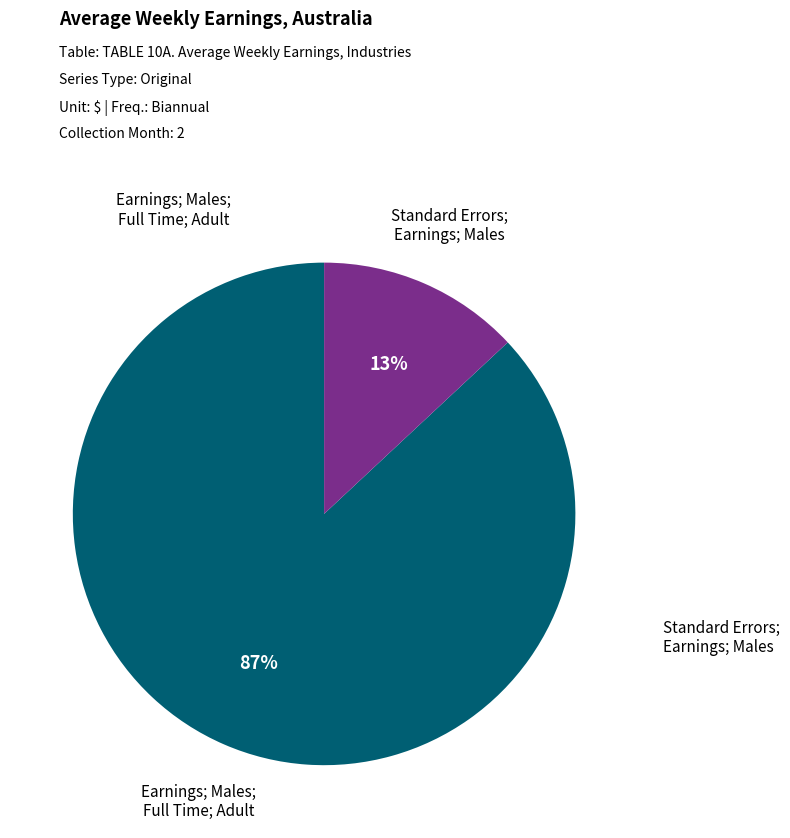

Combined, do Earnings; Males; Full Time; Adult and Standard Errors; Earnings; Males account for over 50%?

Yes